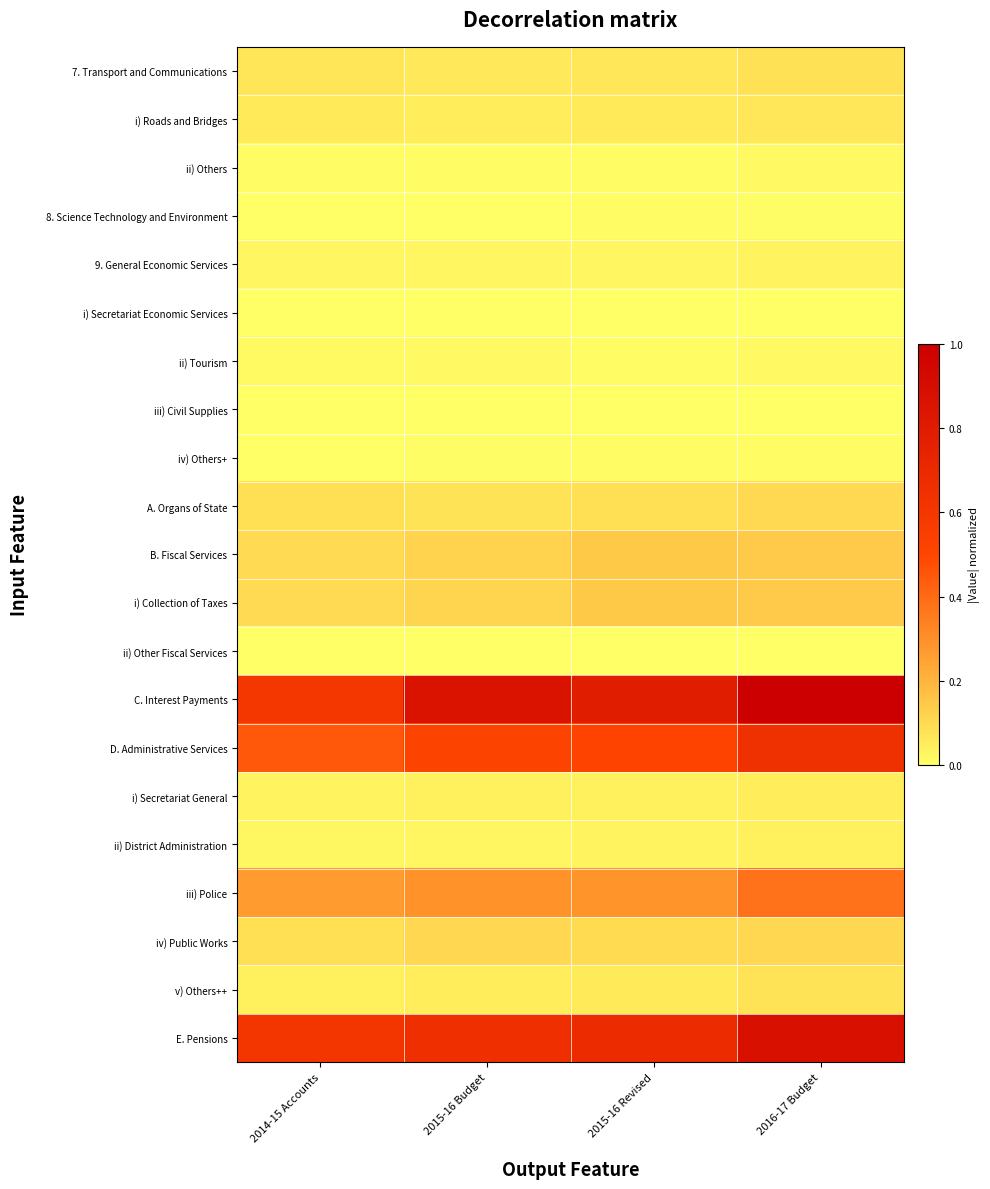

Between 2016-17 Budget and 2015-16 Budget, which is larger?

2016-17 Budget